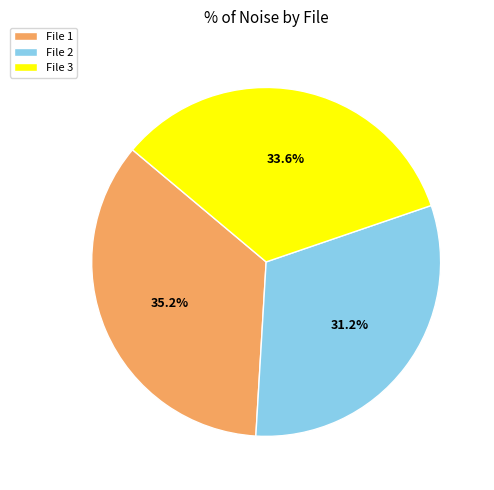

Approximately how many times larger is the value at File 3 compared to File 1?

1.0